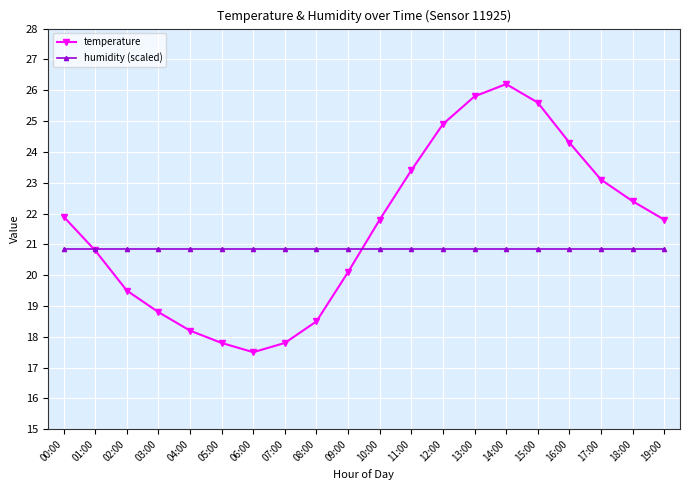

Rank the series by their maximum value, from highest to lowest.

temperature, humidity (scaled)